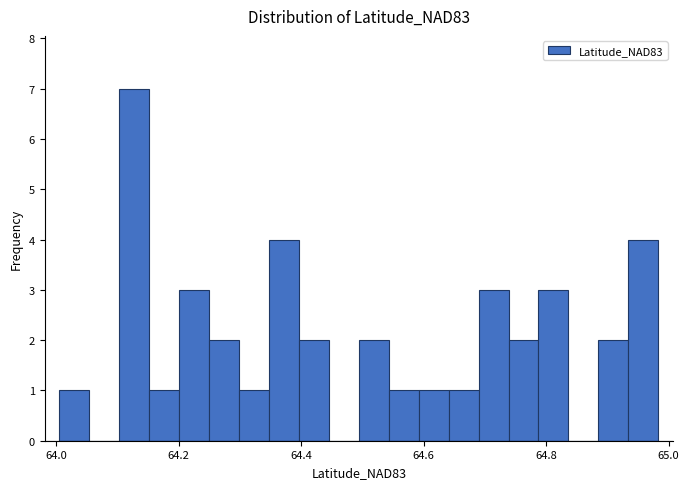

Around what value on the x-axis is the tallest bar? Give the approximate position of its centre, as read against the axis.

64.12